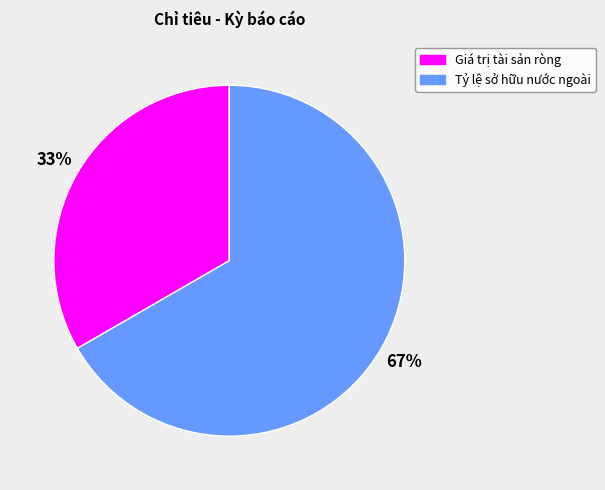

To the nearest percent, what is the average slice percentage?

50%